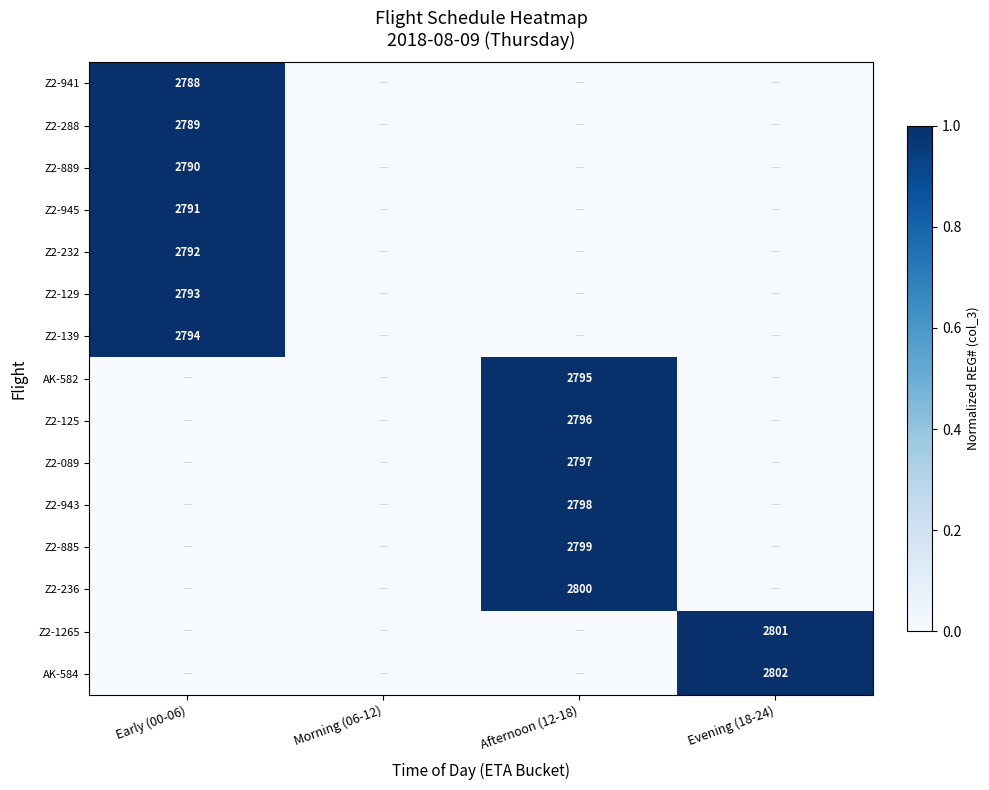

True or false: Z2-1265 has a value of 1647 at Evening (18-24).

False